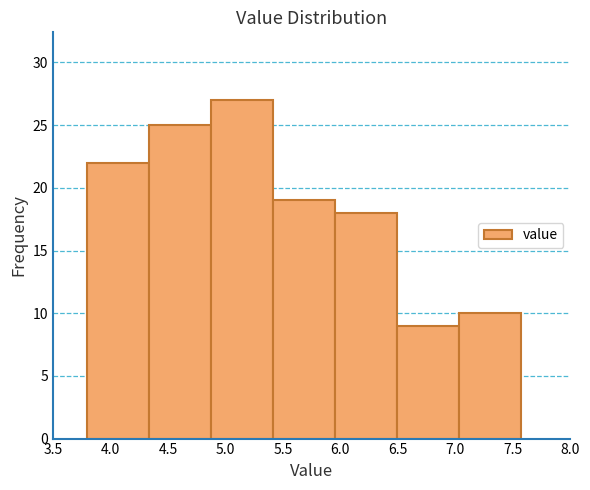

What is the height of the bar covering 5.40 to 5.95 on the x-axis? Neither the bar edges nor the heights are printed on the chart, so give them approximately, as read against the axes.

19